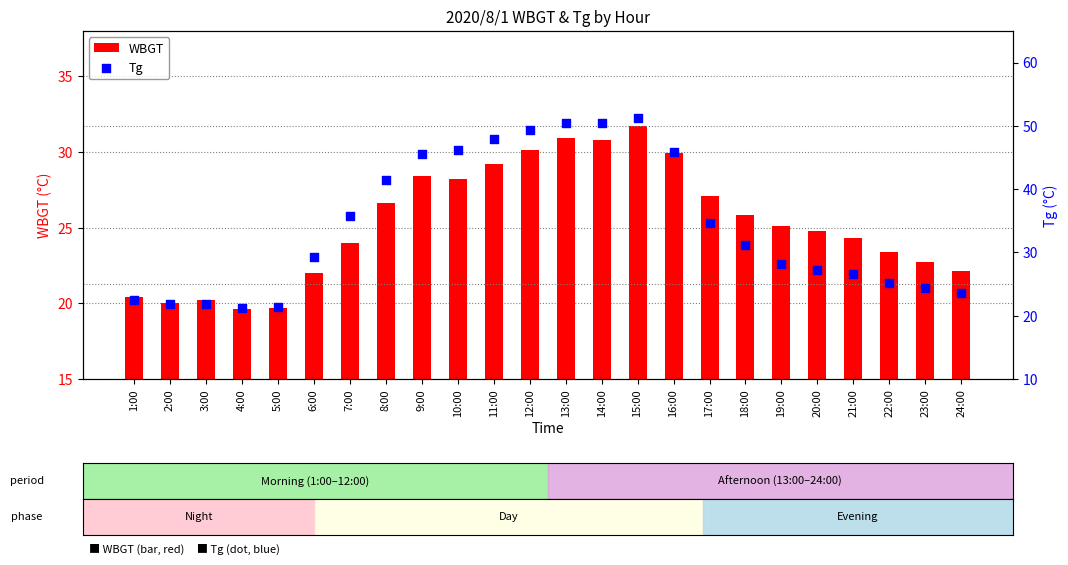

What are all the series names shown in the legend?

WBGT, Tg